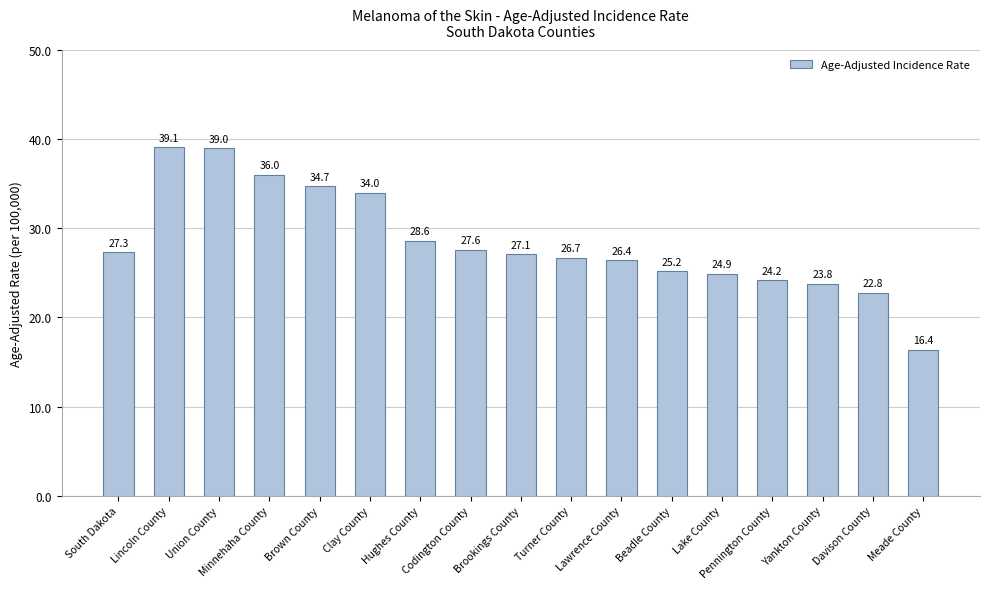

Is it true that the value at Lawrence County is 38.1?

False